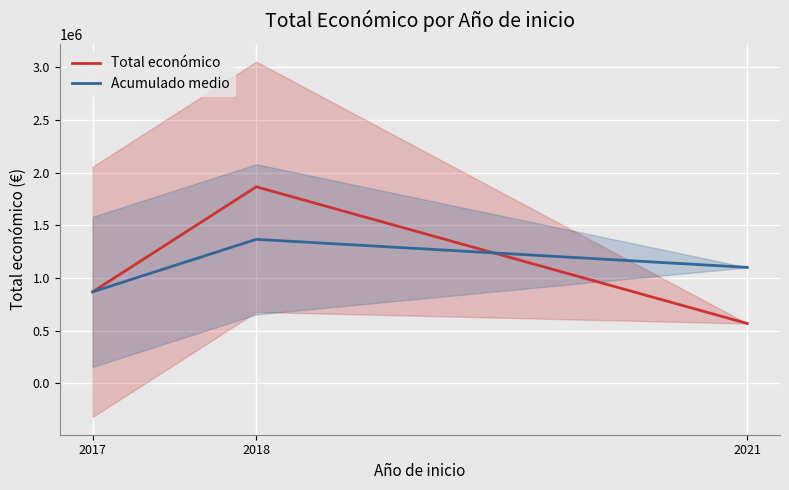

Reading left to right, list all the values displayed in this chart.

Total económico: 868094.3	1864499.0	567924.0
Acumulado medio: 868094.3	1366296.7	1100172.4